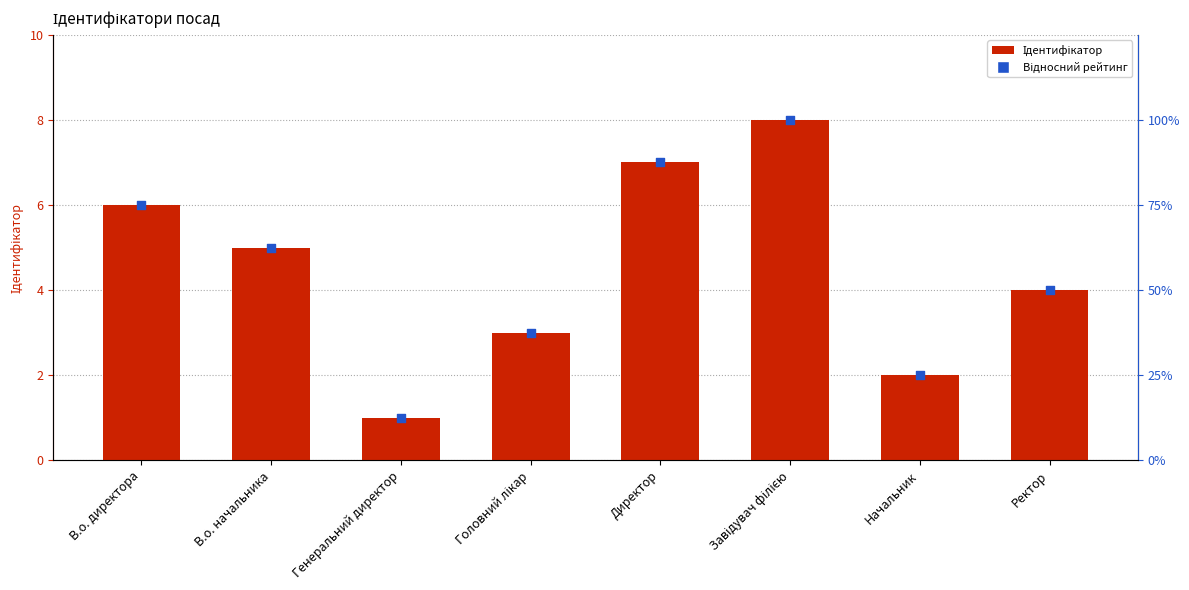

At which category is the sum across all series the highest?

Завідувач філією